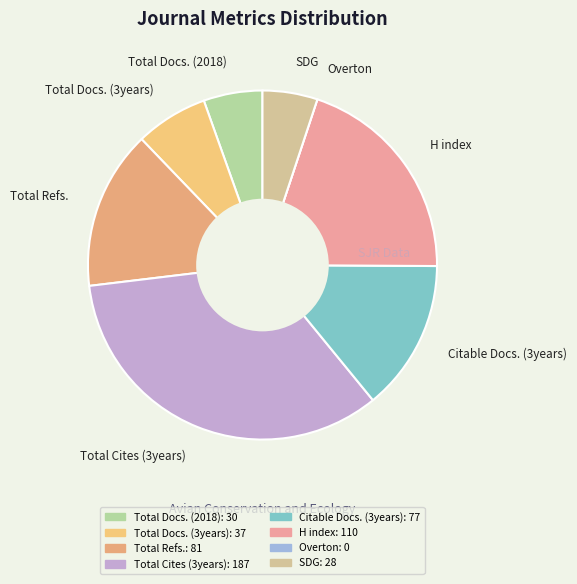

What is the largest slice in the pie chart?

Total Cites (3years)